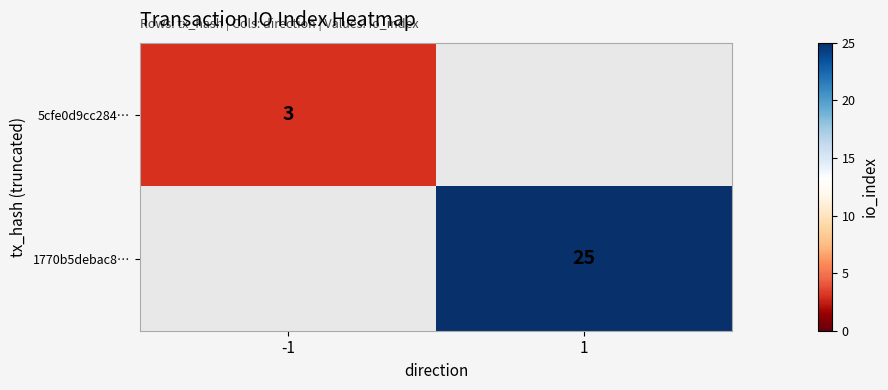

The 1770b5debac8… series shows 25 at 1. True or false?

True